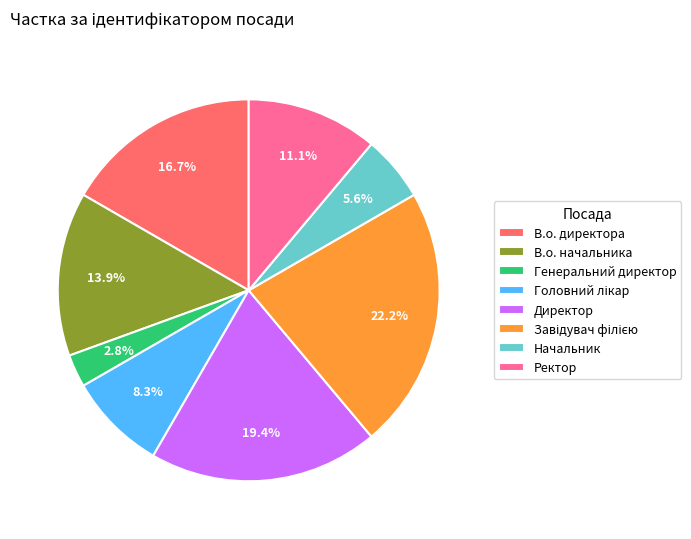

Between Начальник and Генеральний директор, which is larger?

Начальник